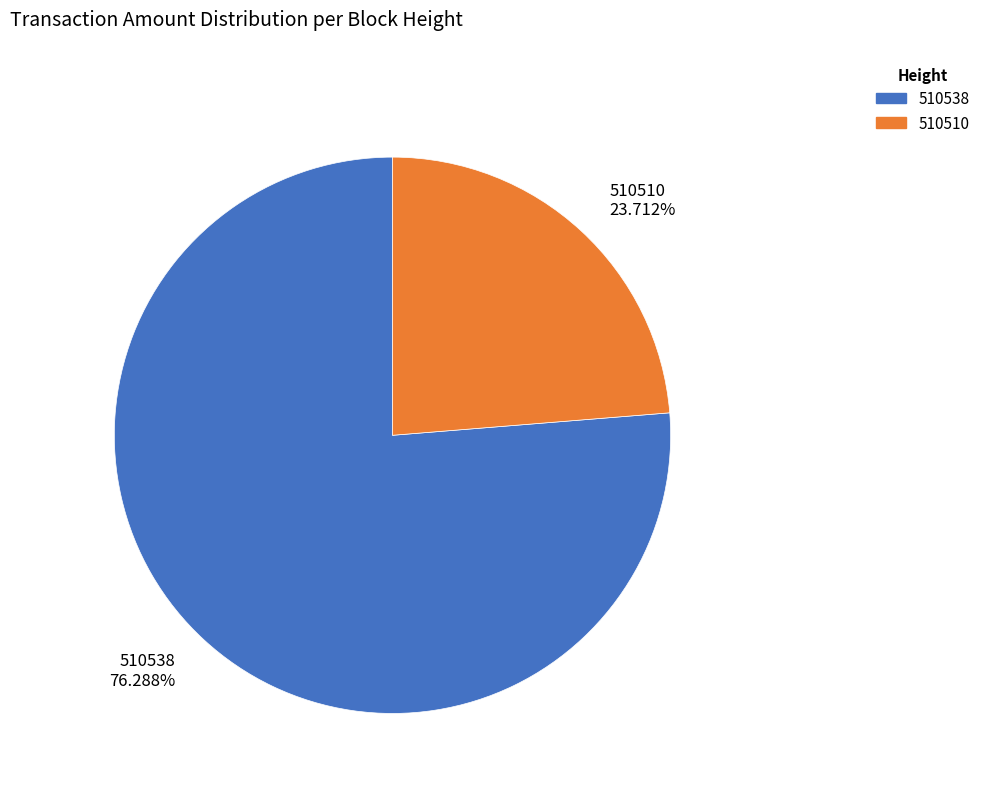

What is the ratio of the value at 510538 to the value at 510510?

3.2